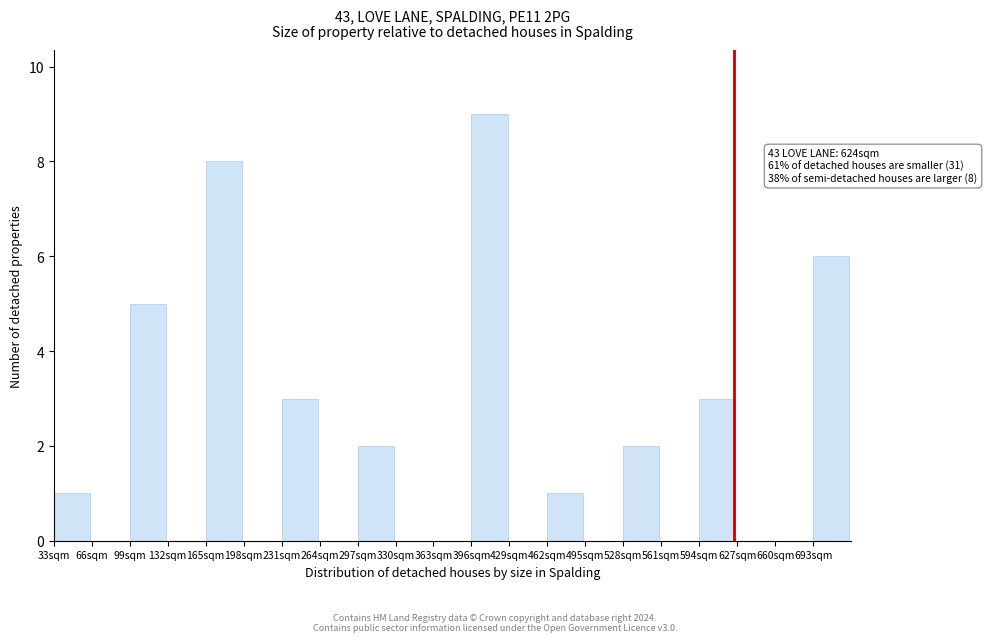

Which range on the x-axis has the tallest bar?

396 to 429